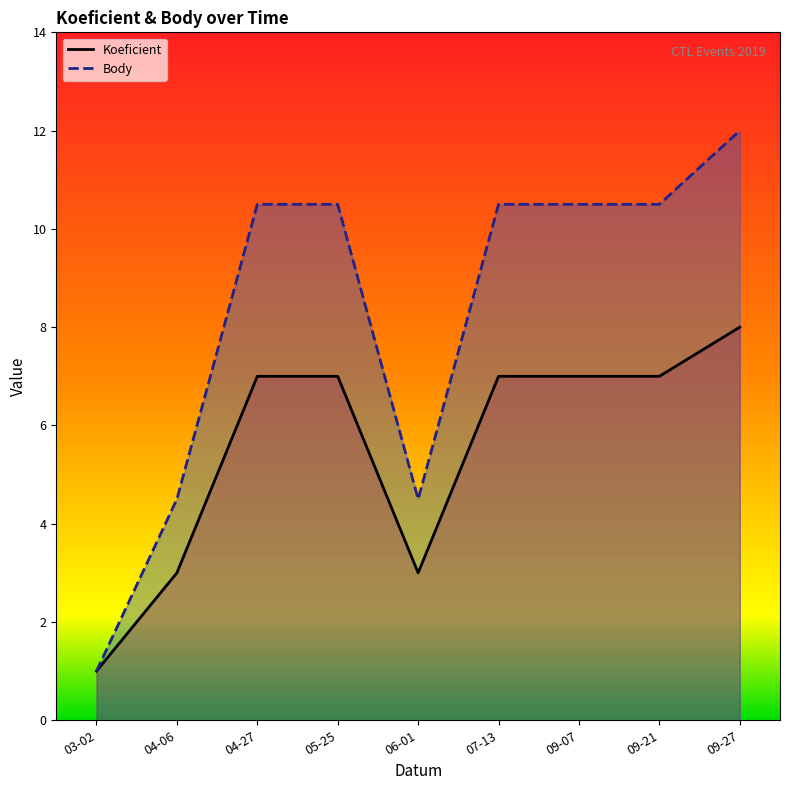

Between 09-07 and 04-06, which is larger?

09-07